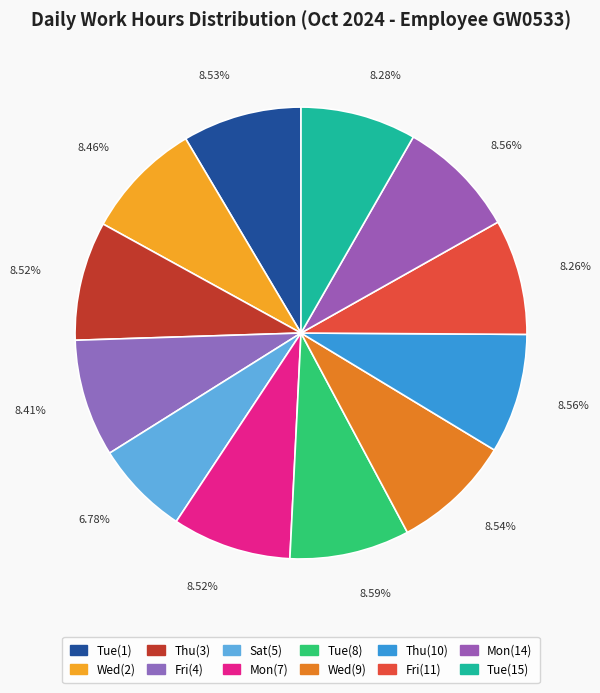

Is Wed(2) the majority of the pie?

No